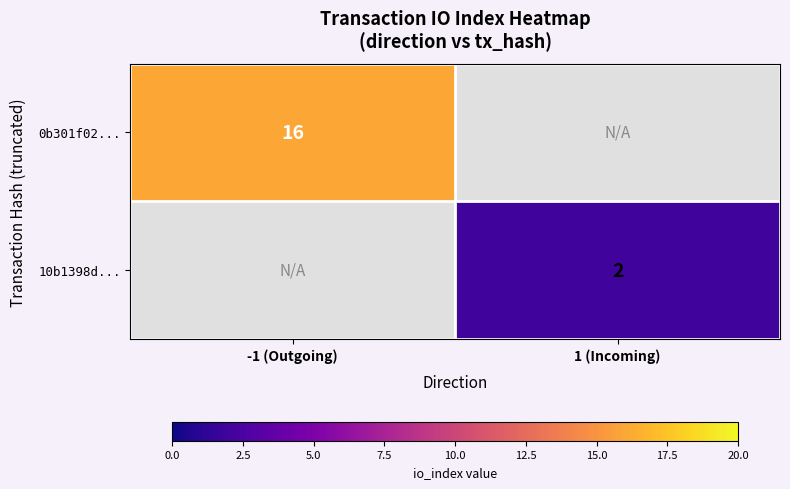

Is it true that 10b1398d... equals 3.3 at 1 (Incoming)?

False